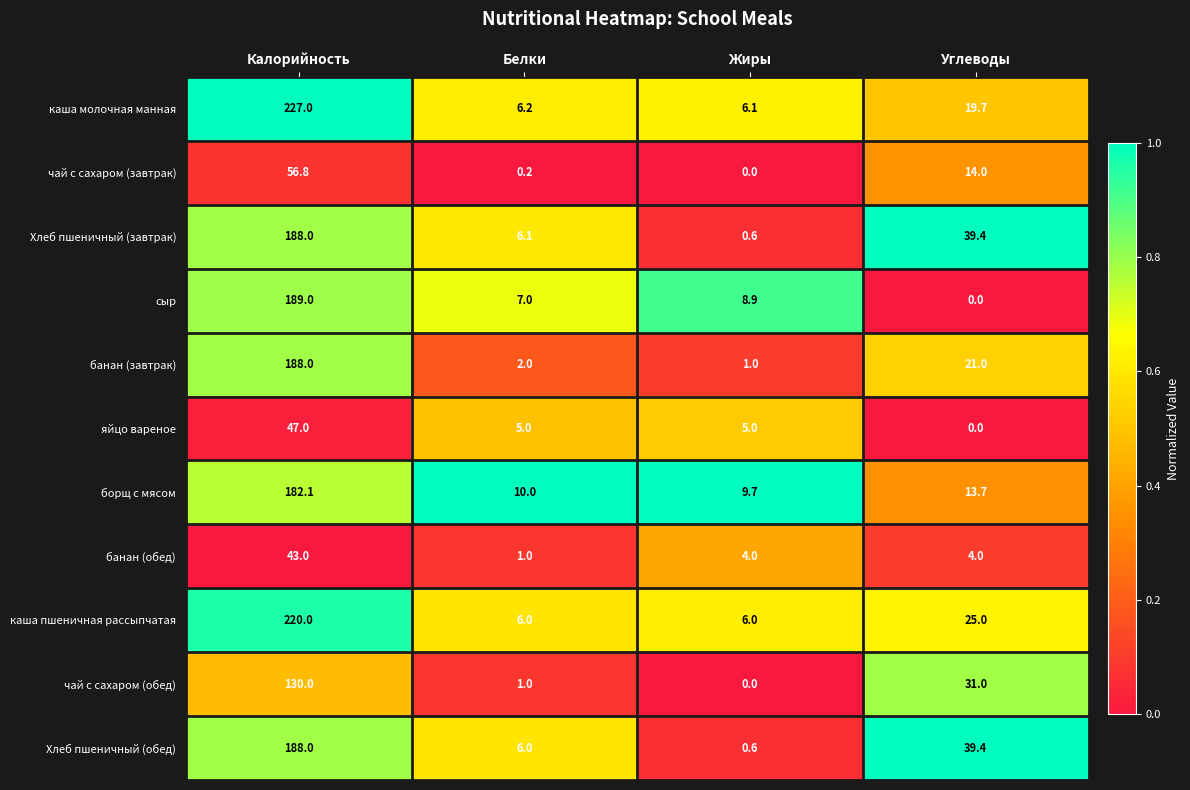

How many data points does each series have?

4